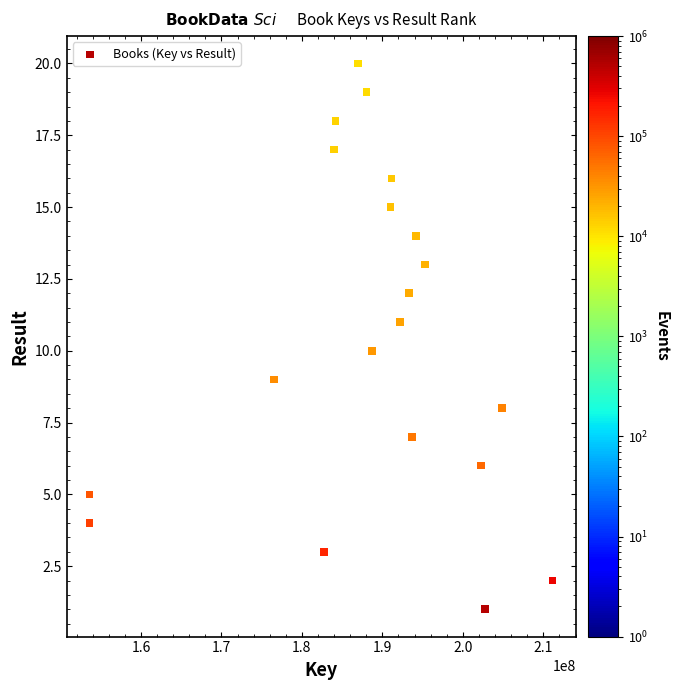

What is the range of X values (max minus min)?

57517538